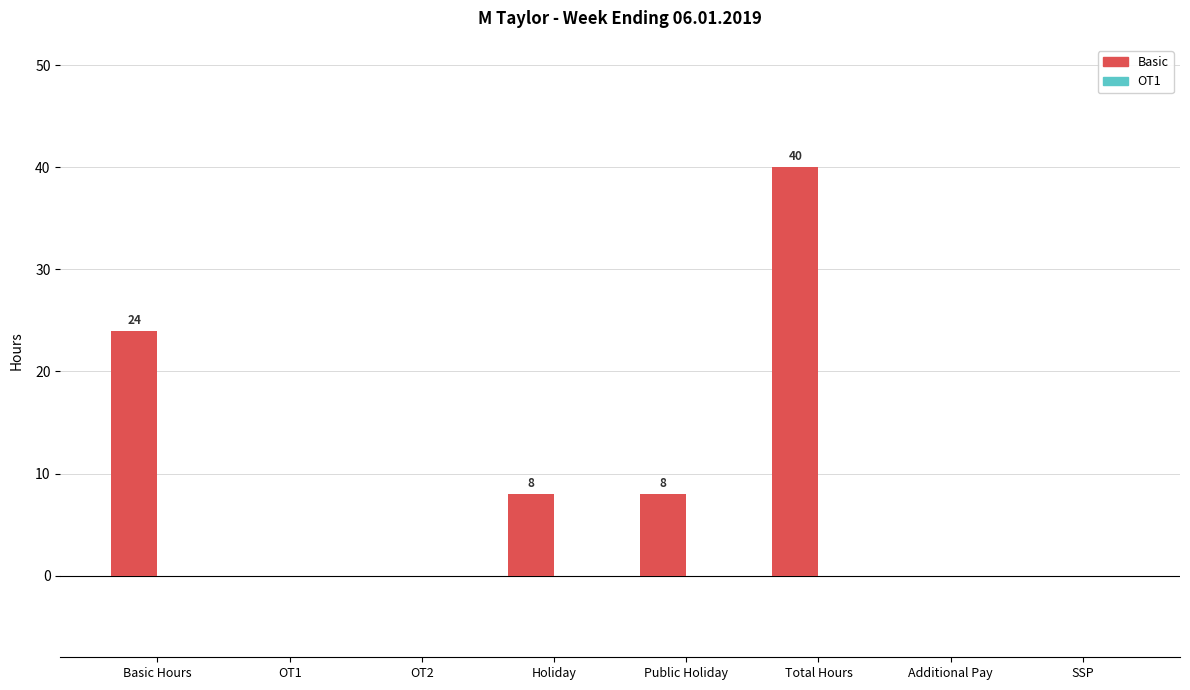

How many values are between 0 and 24?

7